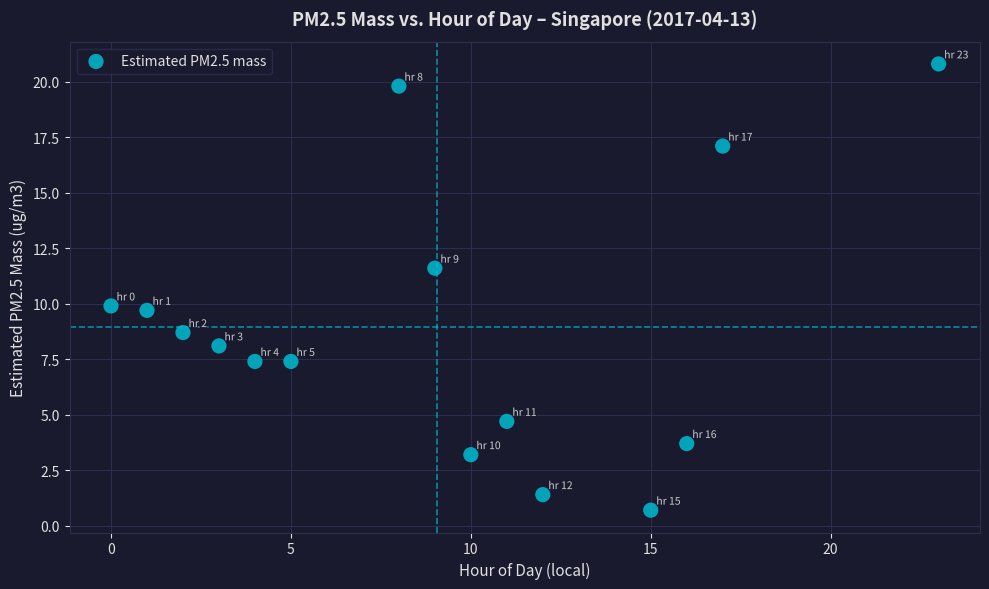

What is the range of Y values (max minus min)?

20.1